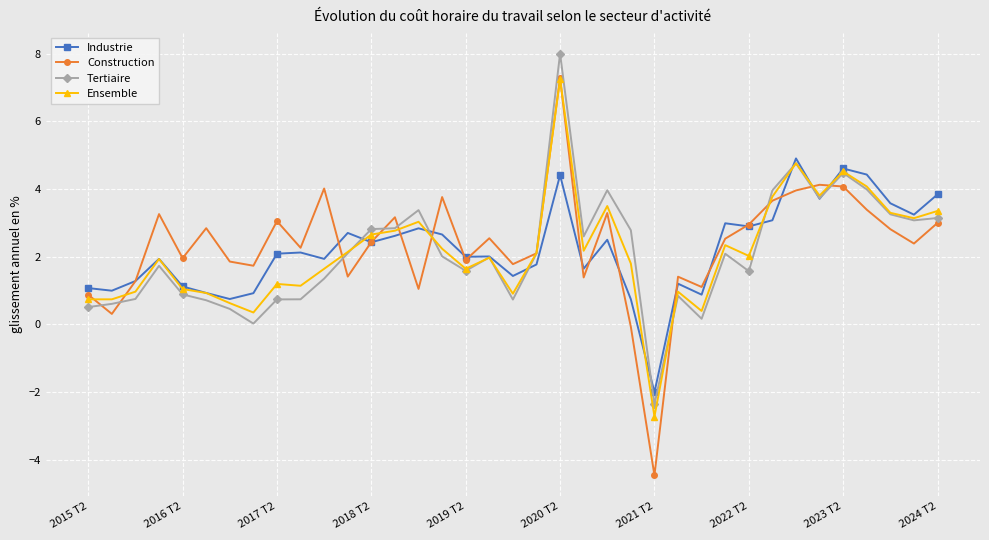

Count the number of data series in this chart.

4